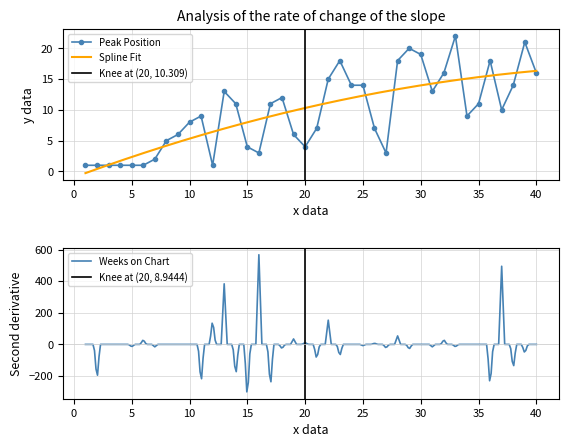

How many points are lower than both their immediate neighbors (excluding endpoints)?

7